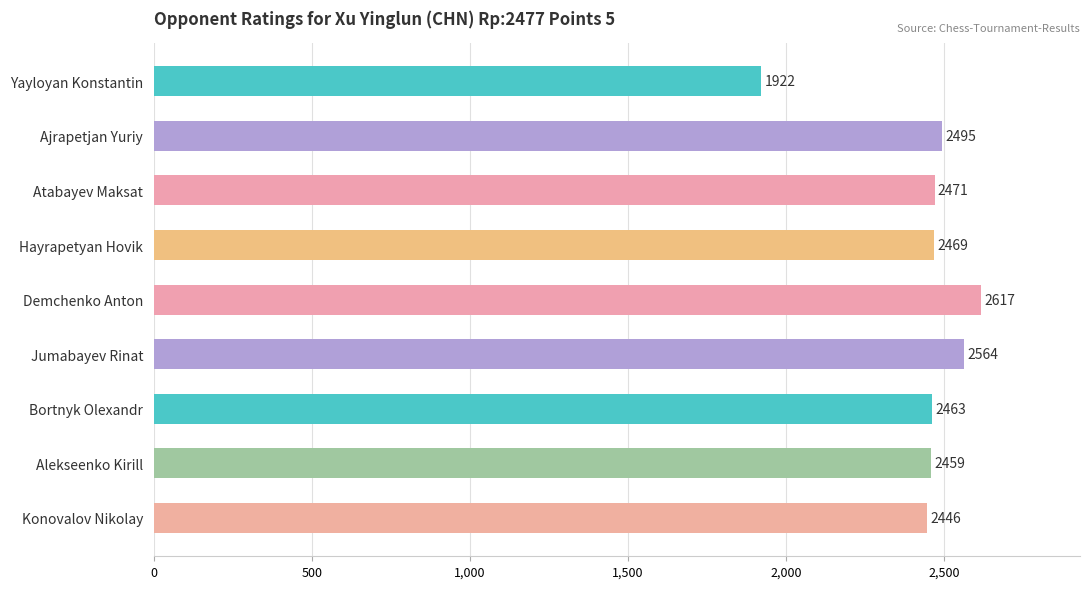

What is the greatest value displayed?

2617